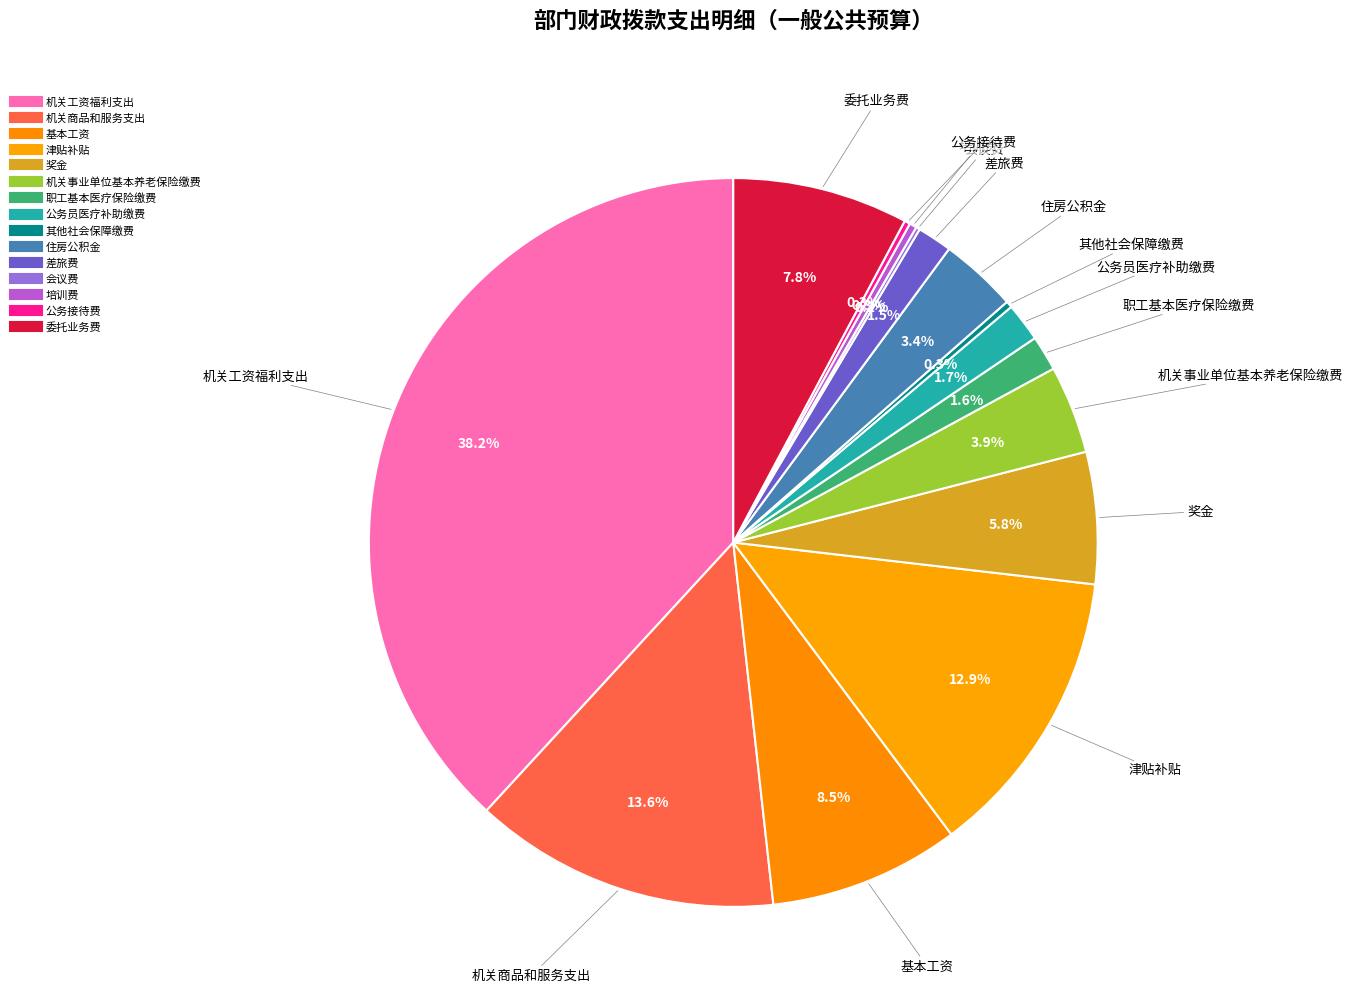

How many slices are in this pie chart?

15